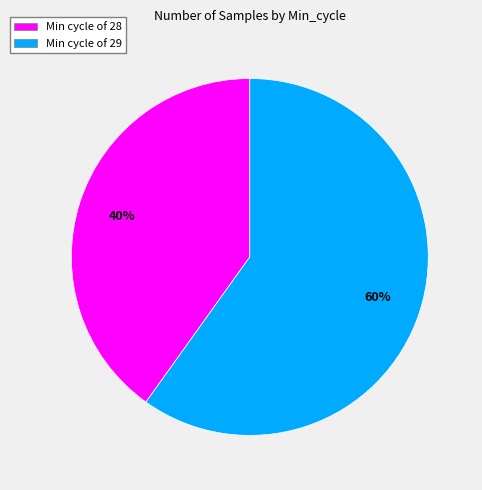

What is the ratio of the value at Min cycle of 28 to the value at Min cycle of 29?

0.7